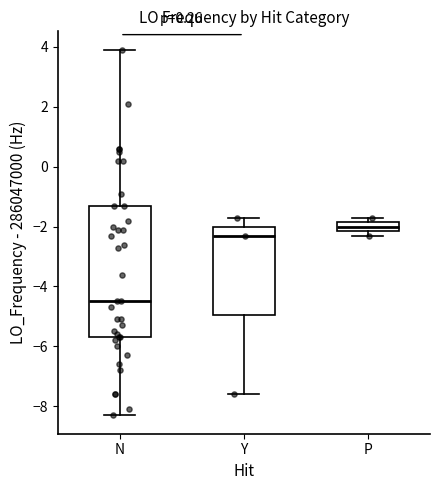

Which box has the highest median line?

P